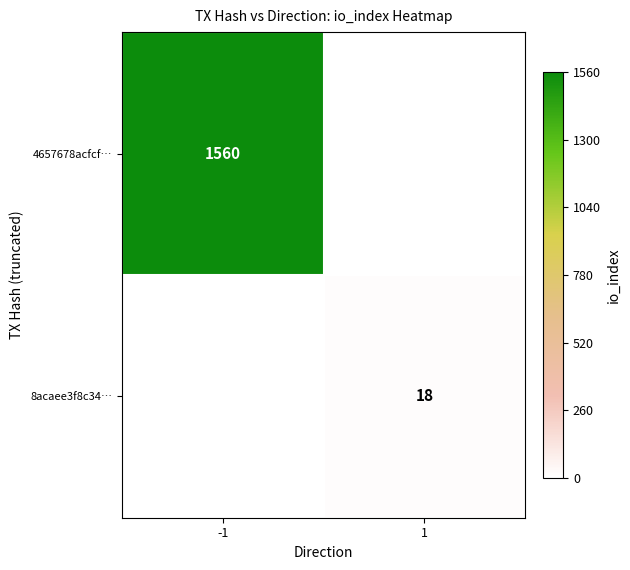

Is it true that 8acaee3f8c34… equals 18 at 1?

True